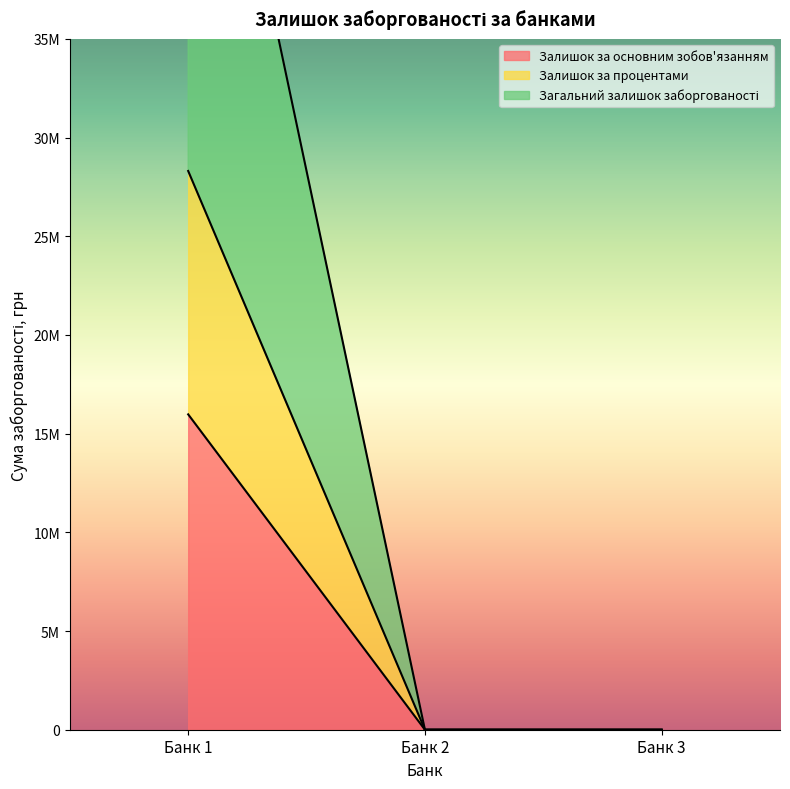

What is the difference between the maximum and second lowest values in the Загальний залишок заборгованості series?

56613541.2